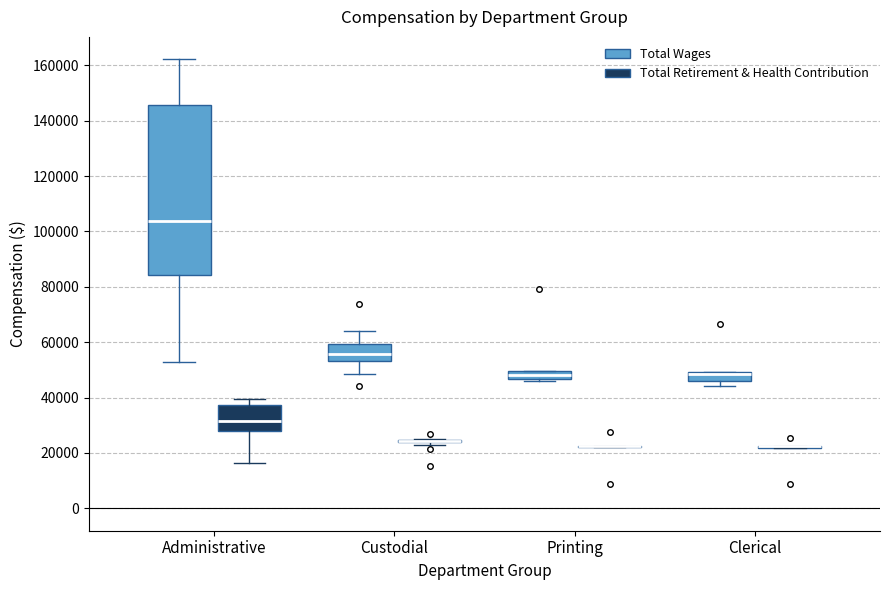

Comparing the boxes themselves (not the whiskers), which one is the tallest?

Administrative (Total Wages)